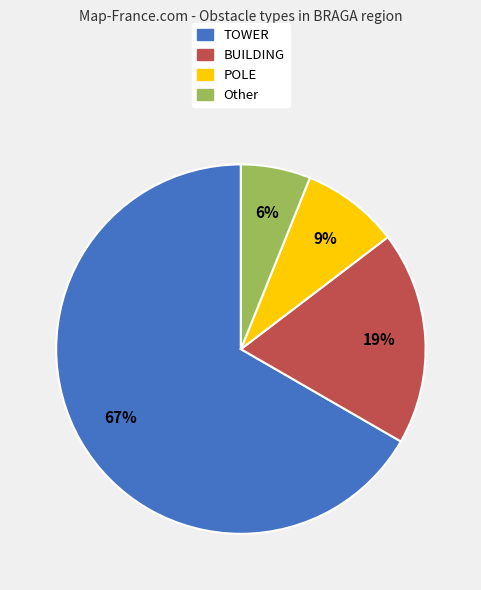

Which slice is the largest?

TOWER